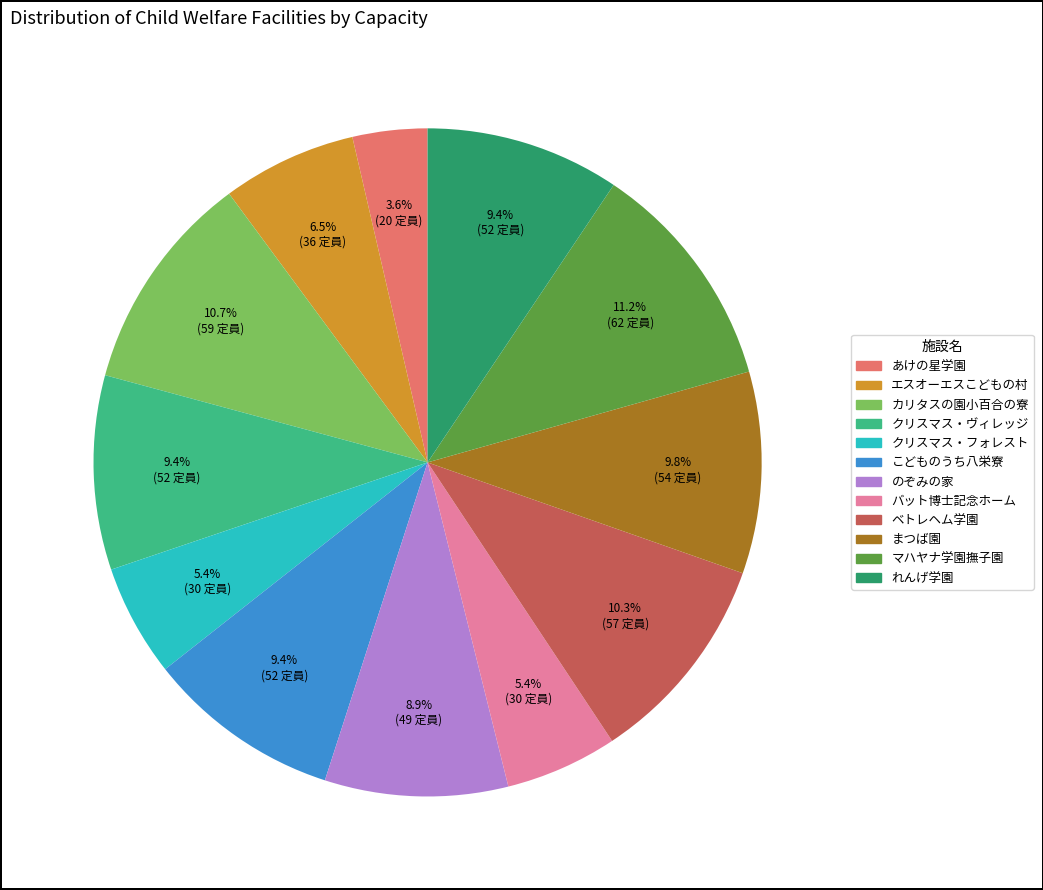

How many segments does this pie chart have?

12